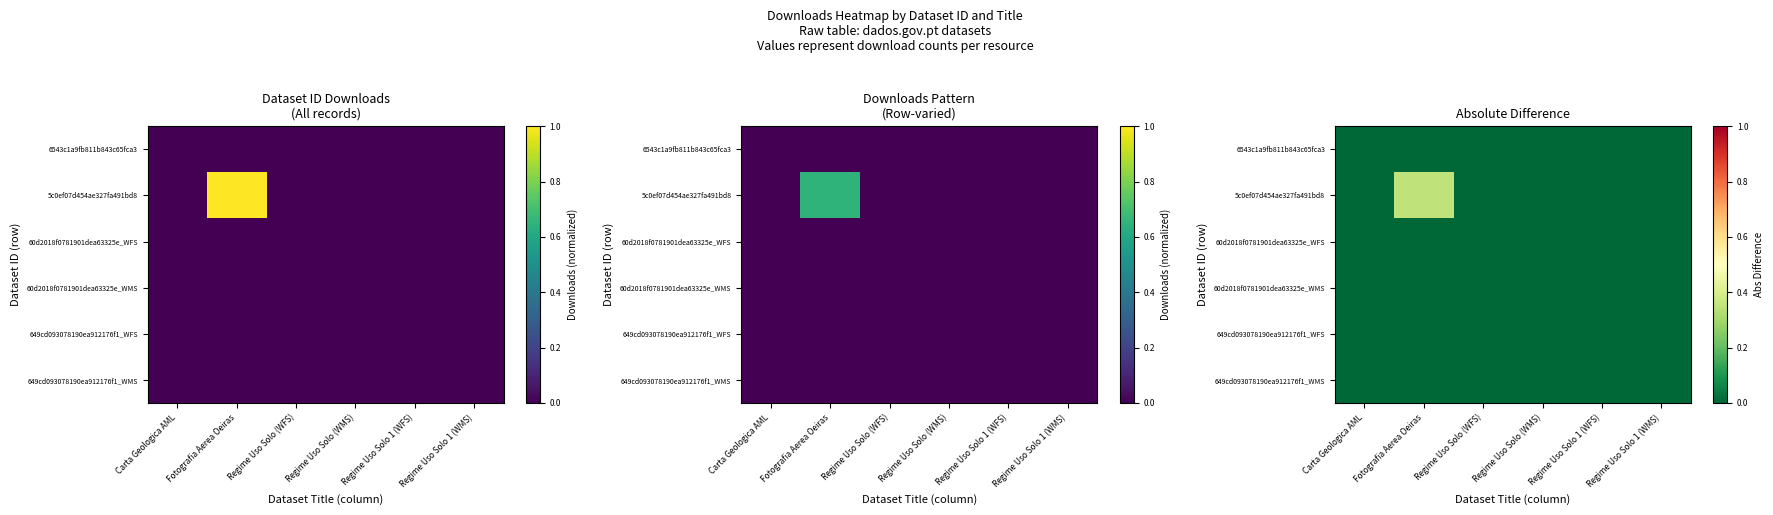

At how many categories does at least one series exceed 0?

1